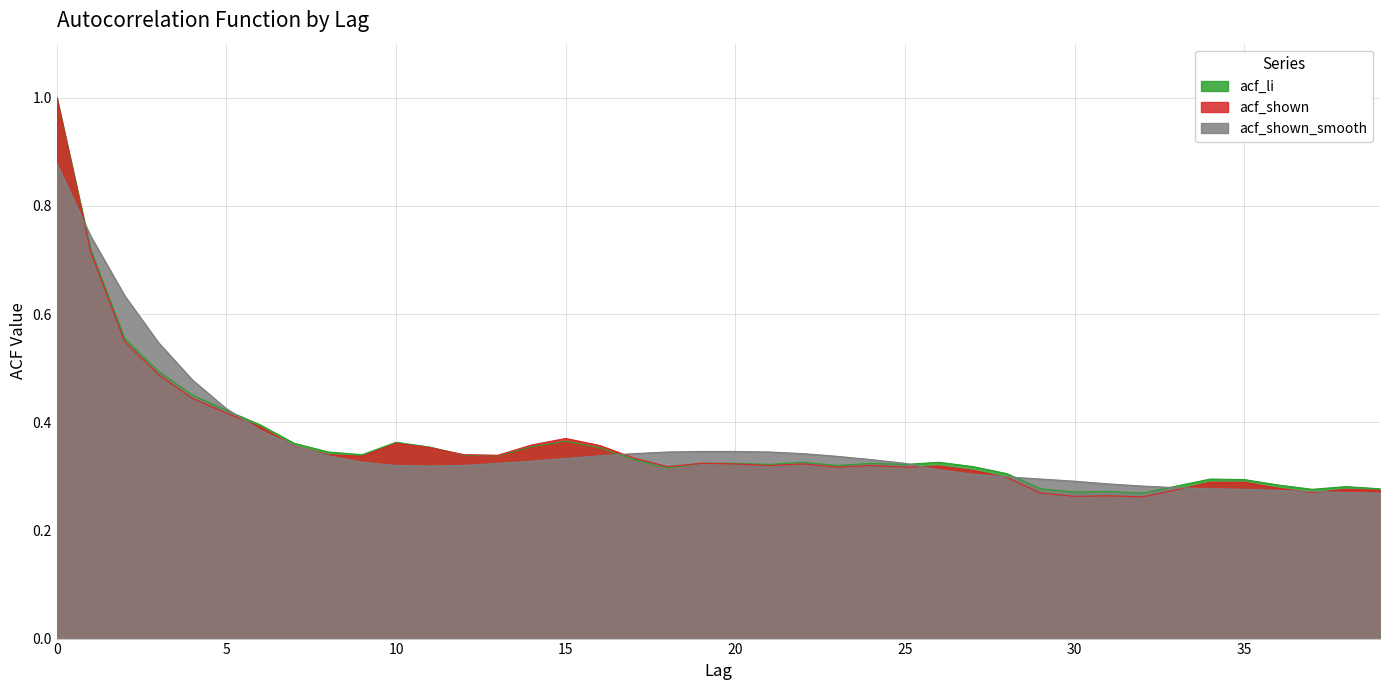

At how many categories does at least one series exceed 0?

40